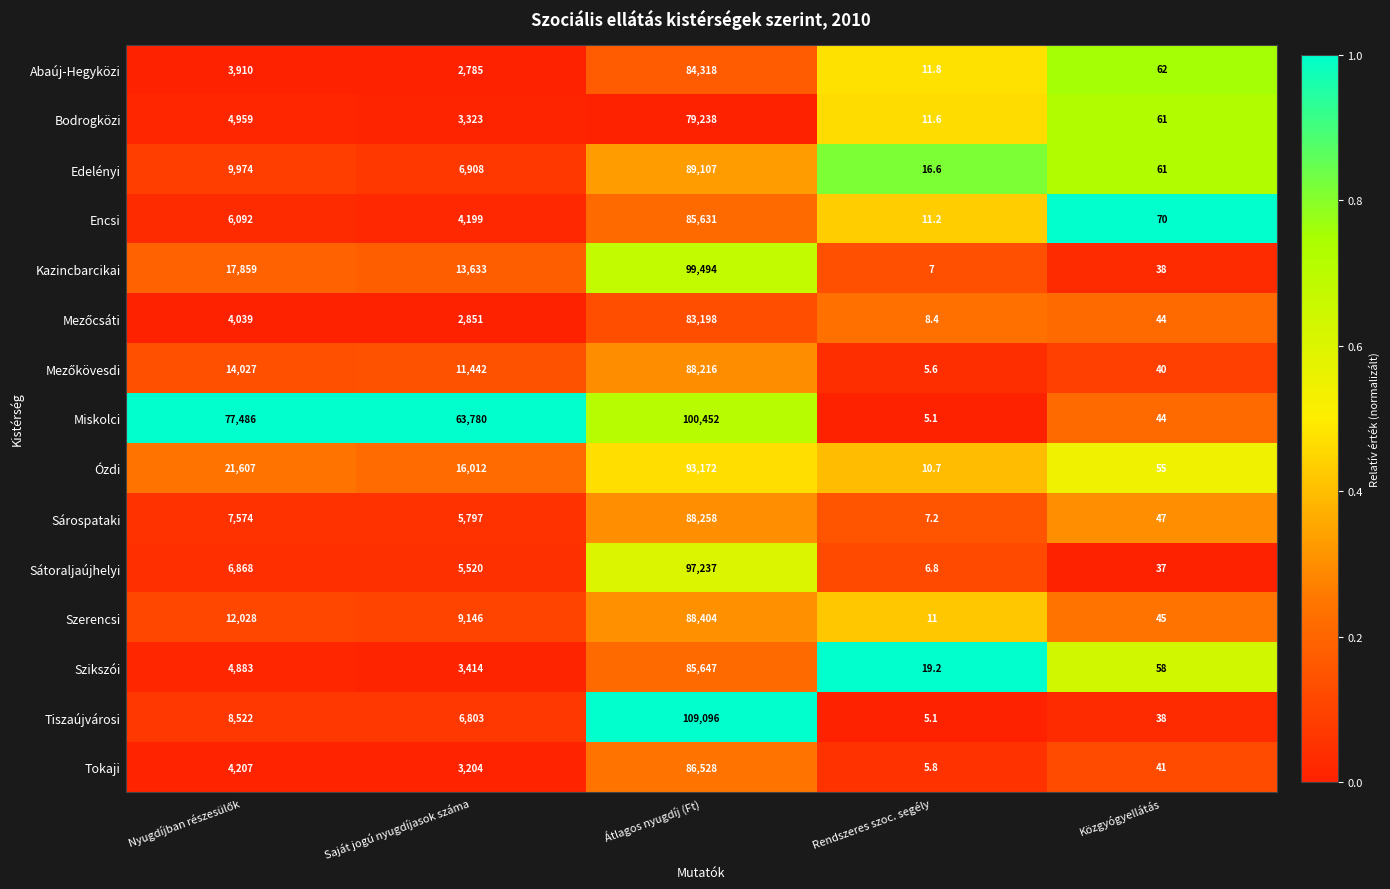

What is the sum of all Miskolci values?

241767.1